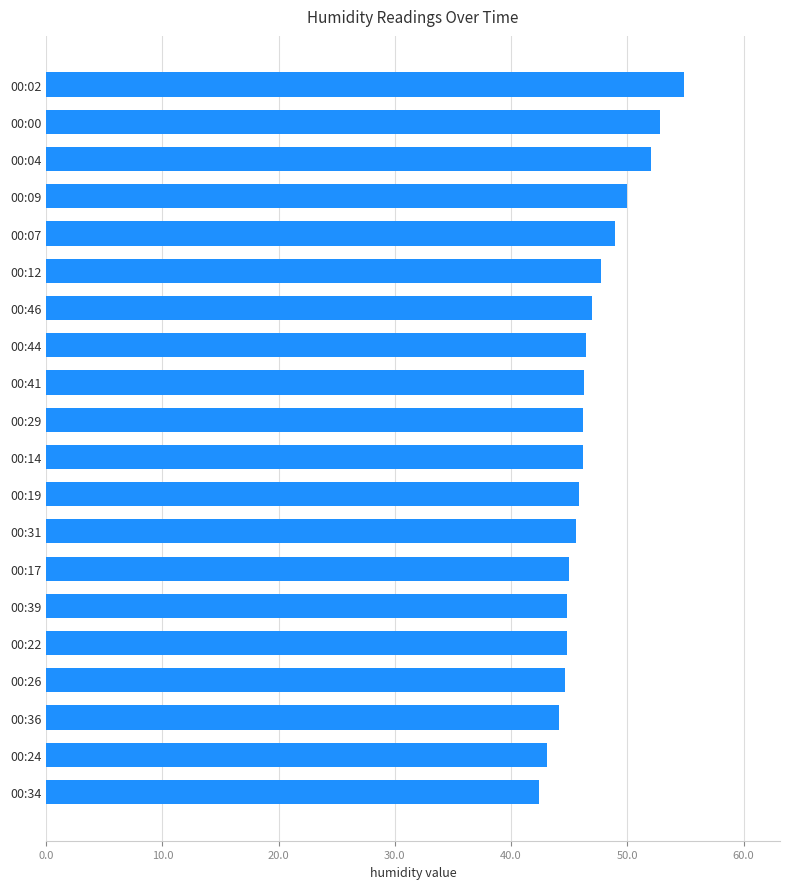

What value does the data have at 00:29?

46.2